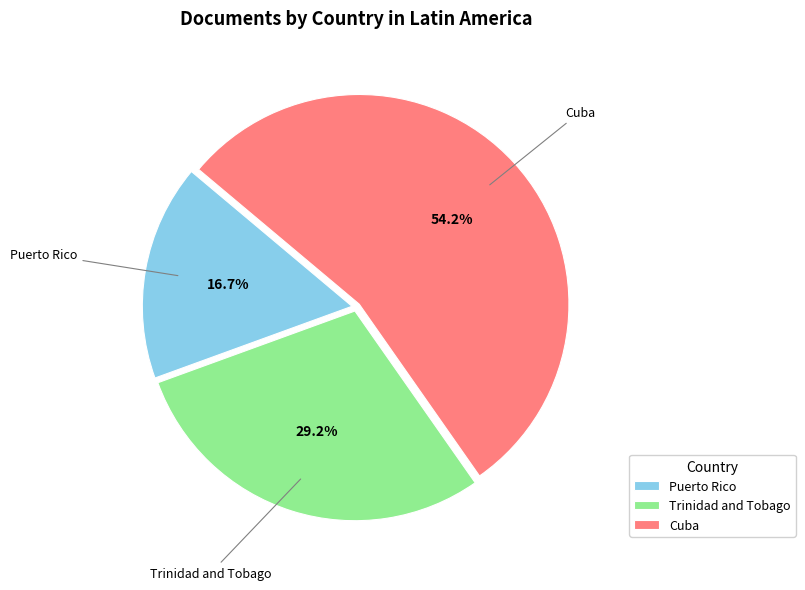

Is the sum of Cuba and Puerto Rico greater than half?

Yes